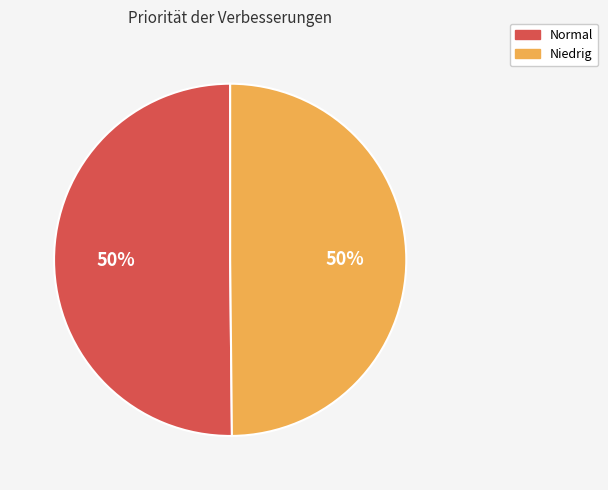

The Niedrig slice represents 62% of the pie. True or false?

False